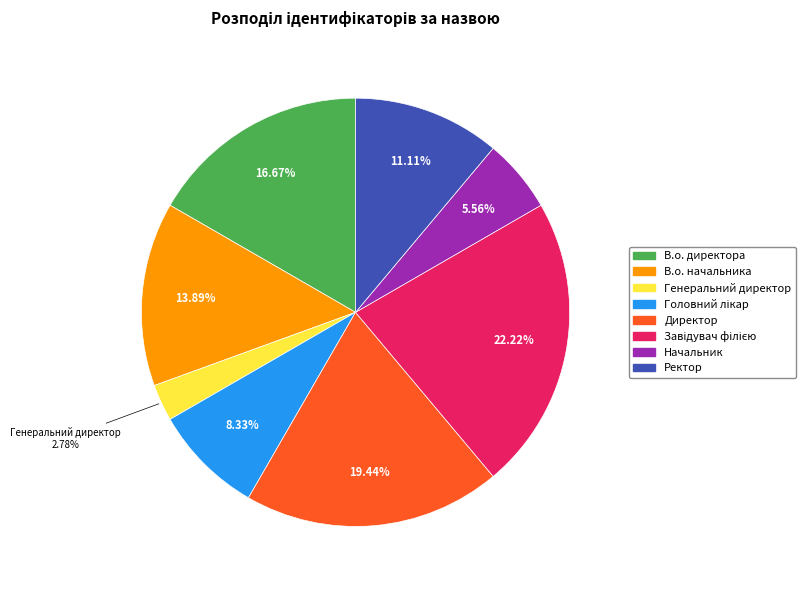

What is the ratio of the value at Ректор to the value at В.о. начальника?

0.8